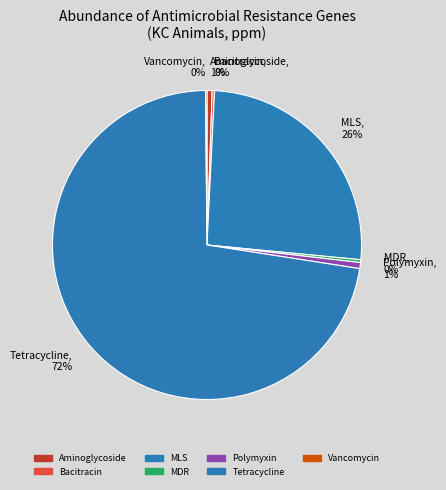

How much of the chart is everything except Polymyxin?

99.4%